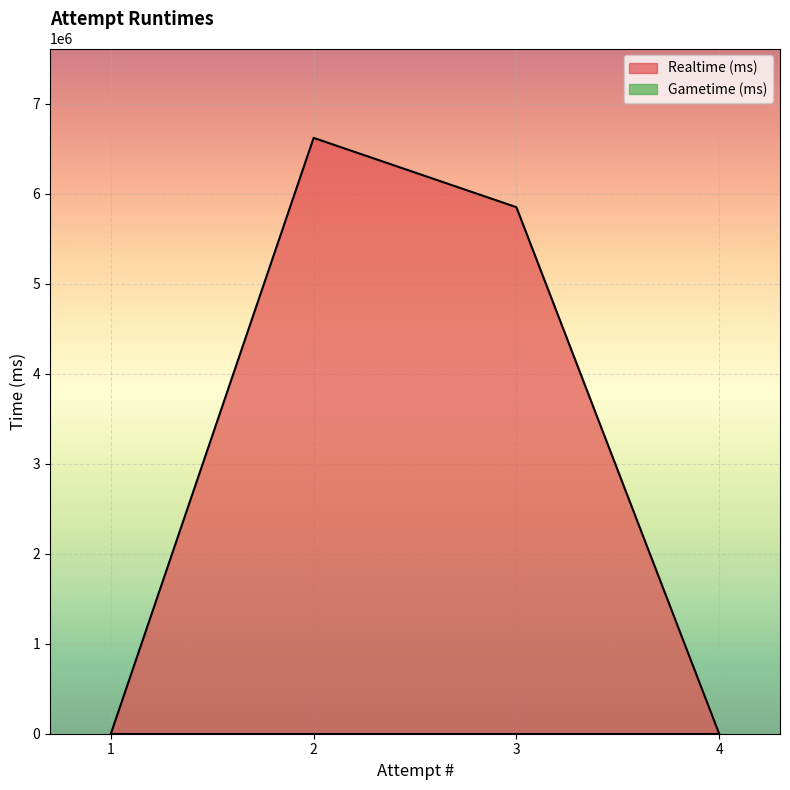

Does the chart display data point markers on the line(s)?

No